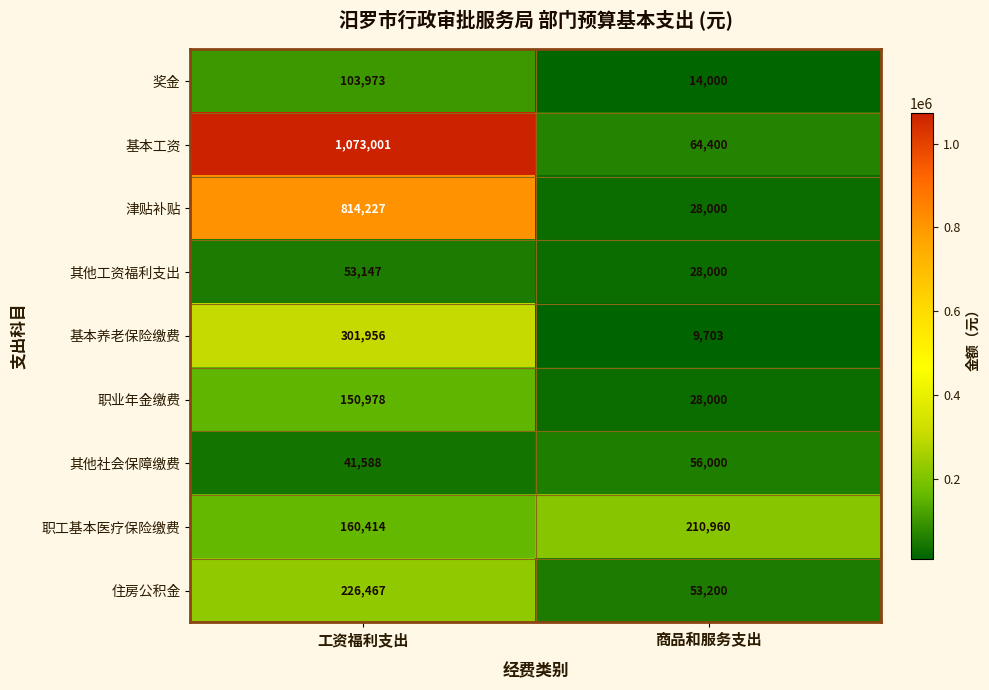

What is the sum of all 其他工资福利支出 values?

81147